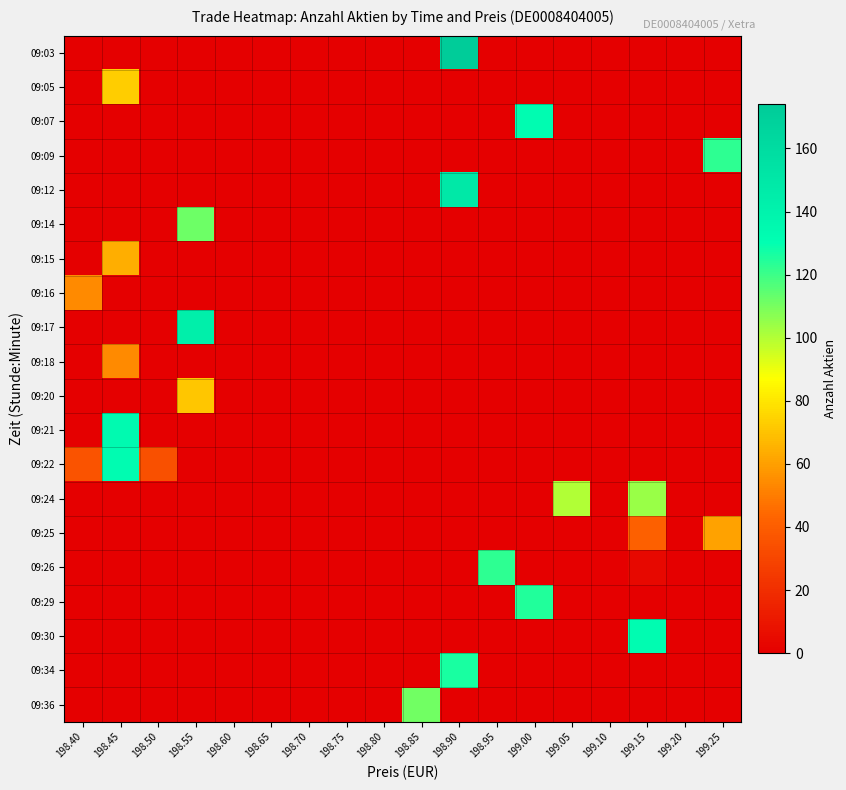

Which label corresponds to the largest value in the chart?

198.90